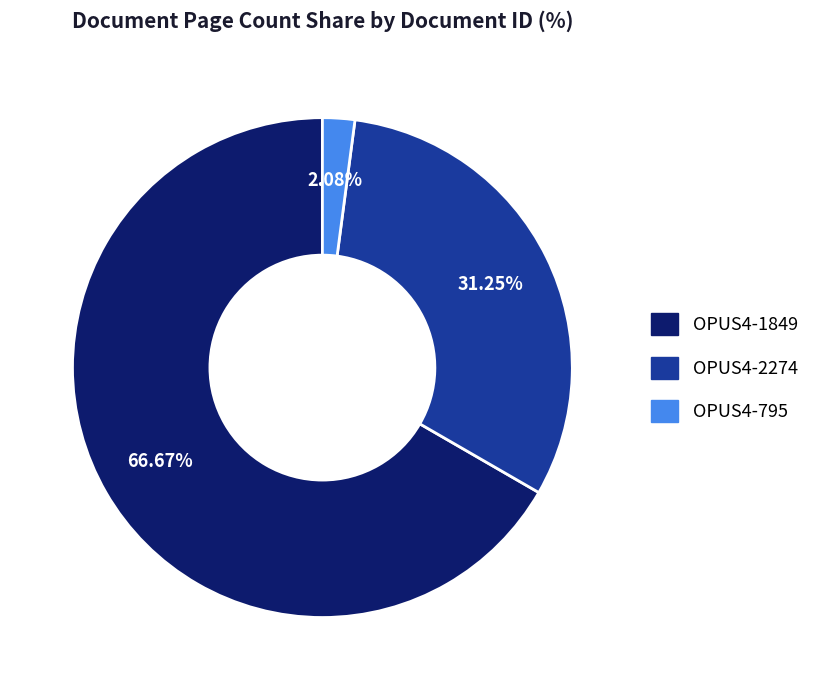

Count the number of slices in the pie.

3